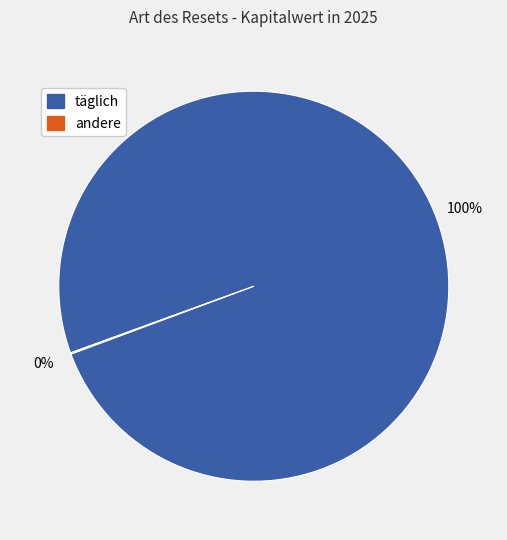

Is there any slice that represents more than half of the pie?

Yes